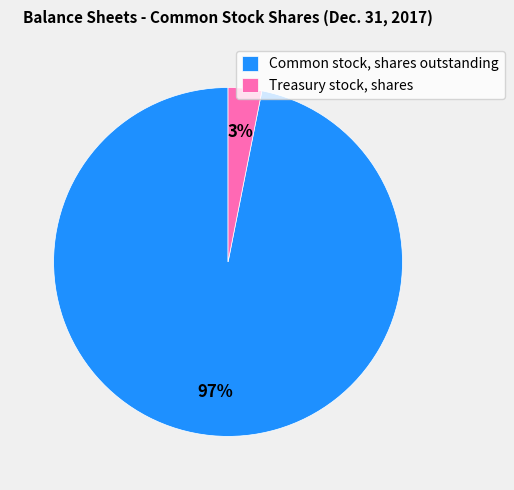

To the nearest percent, what portion does Common stock, shares outstanding represent?

97%